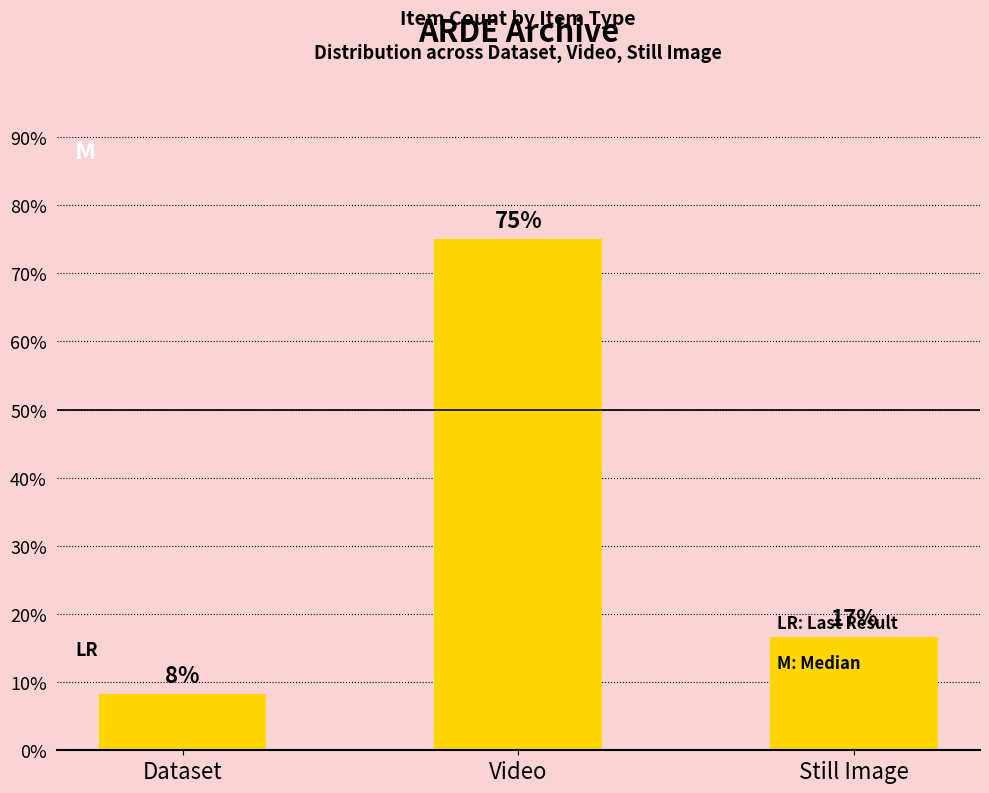

What is the sum of all values?

100.0